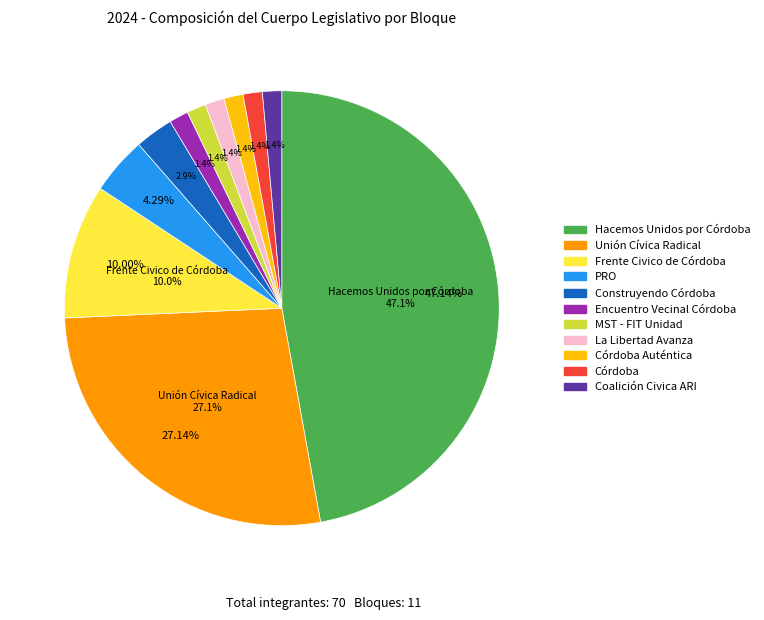

True or false: Córdoba Auténtica accounts for 1% of the total.

True